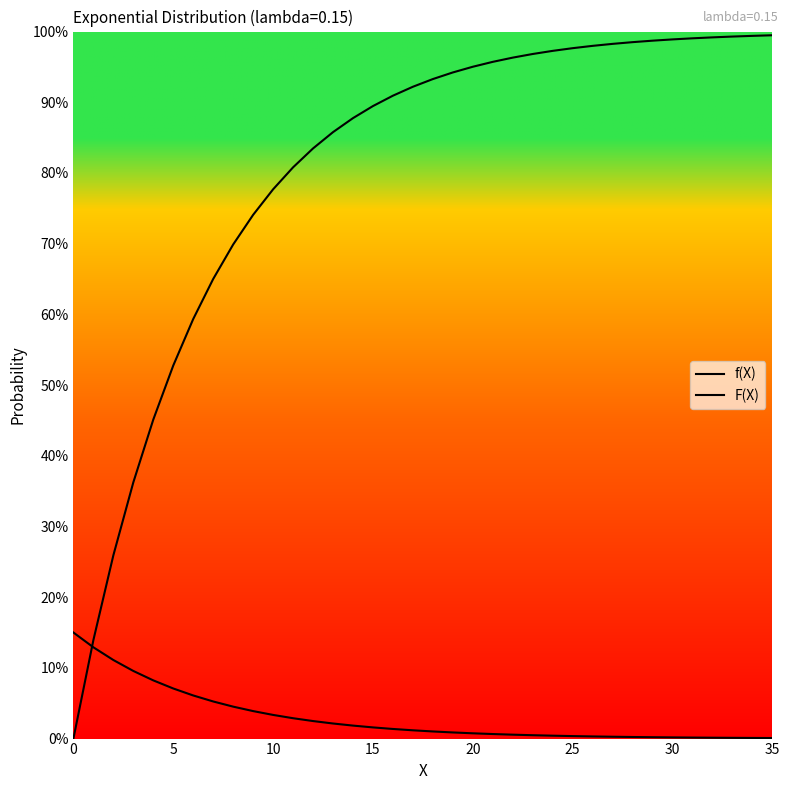

Which series has the widest spread of values?

F(X)